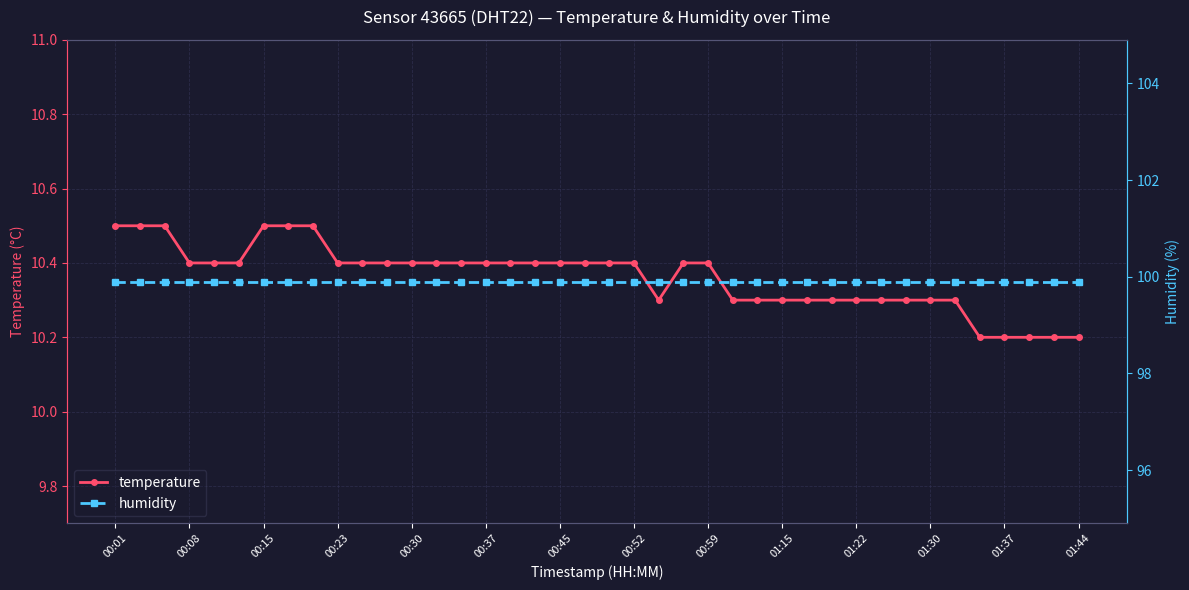

At how many categories does at least one series exceed 79?

40